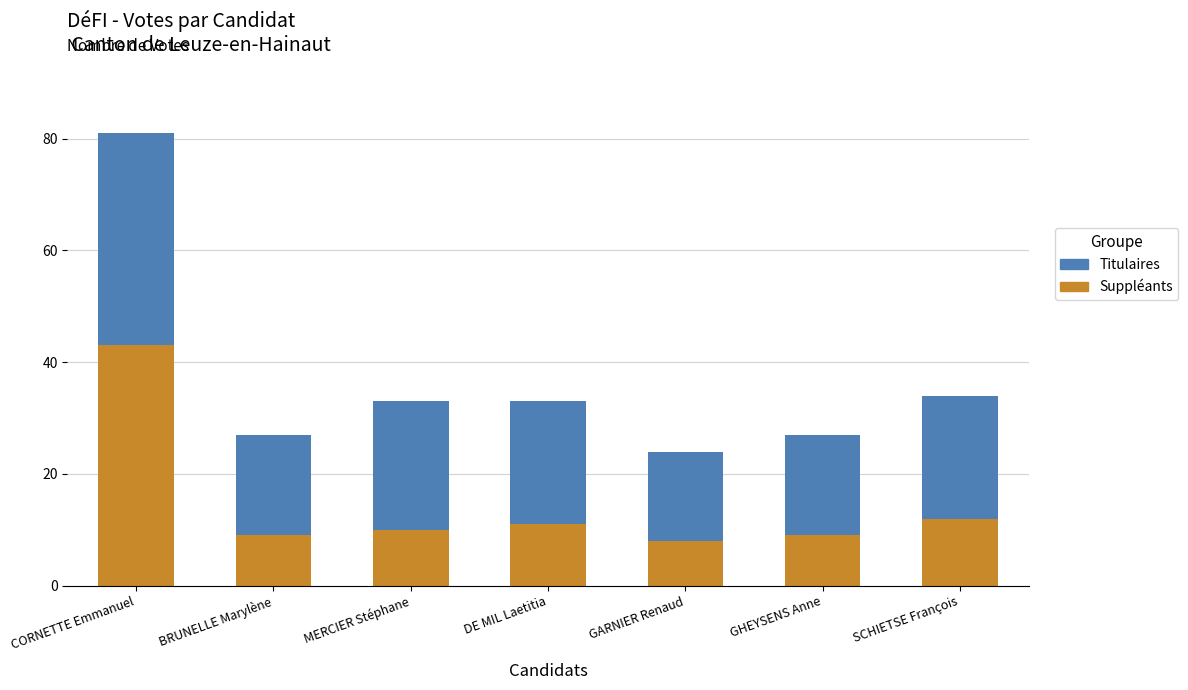

Which category has the highest value in the Suppléants series?

CORNETTE Emmanuel